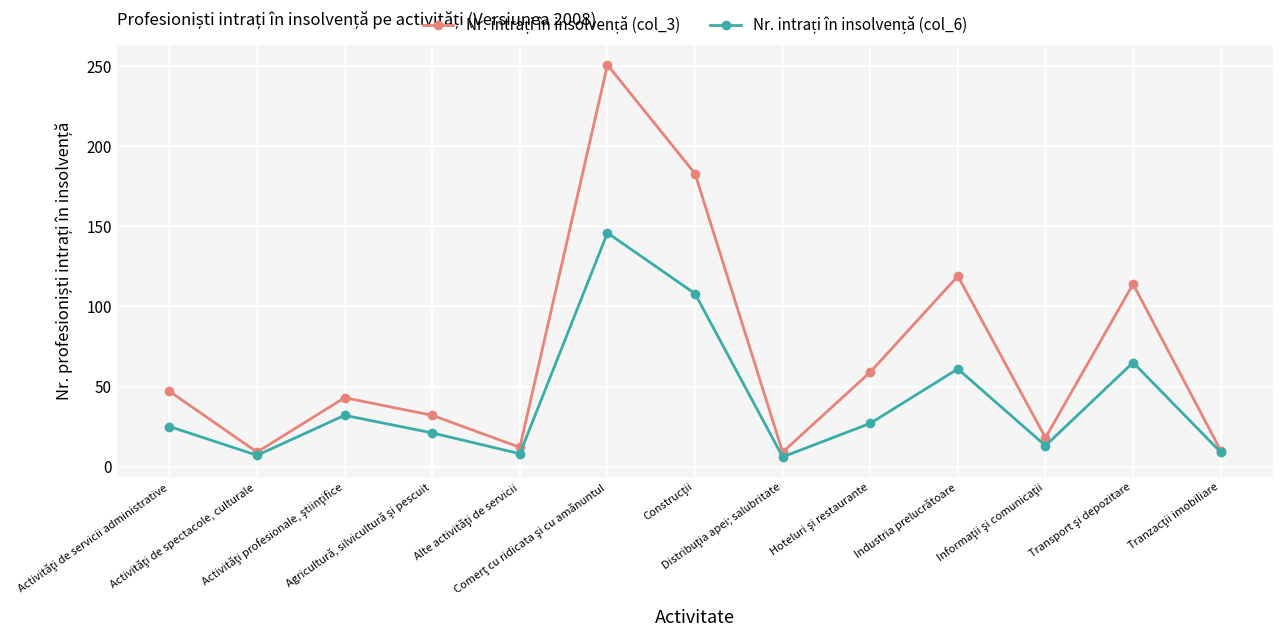

Is the value of Nr. intrați în insolvență (col_6) at Hoteluri şi restaurante greater than the value of Nr. intrați în insolvență (col_3) at Industria prelucrătoare?

No